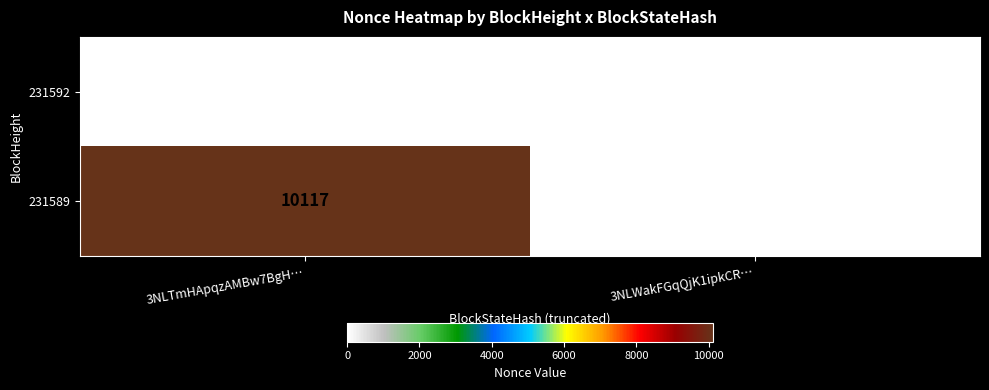

Which series has the largest total across all categories?

231589